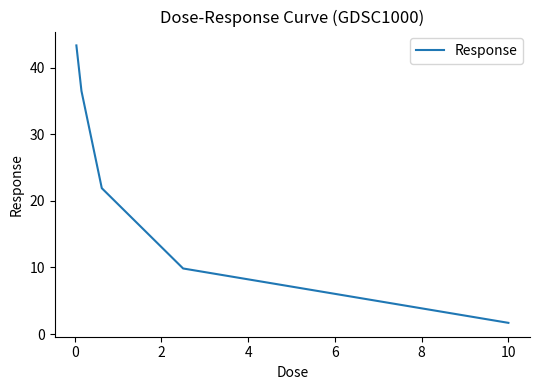

True or false: there are more than 2 points higher than both neighbors.

False